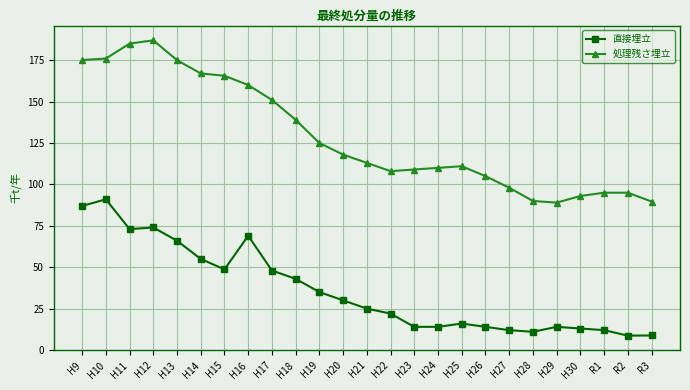

How many values in the 処理残さ埋立 series are below 113?

12